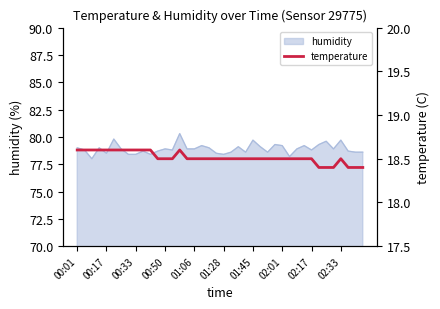

Is it true that humidity equals 79.2 at 02:01?

True